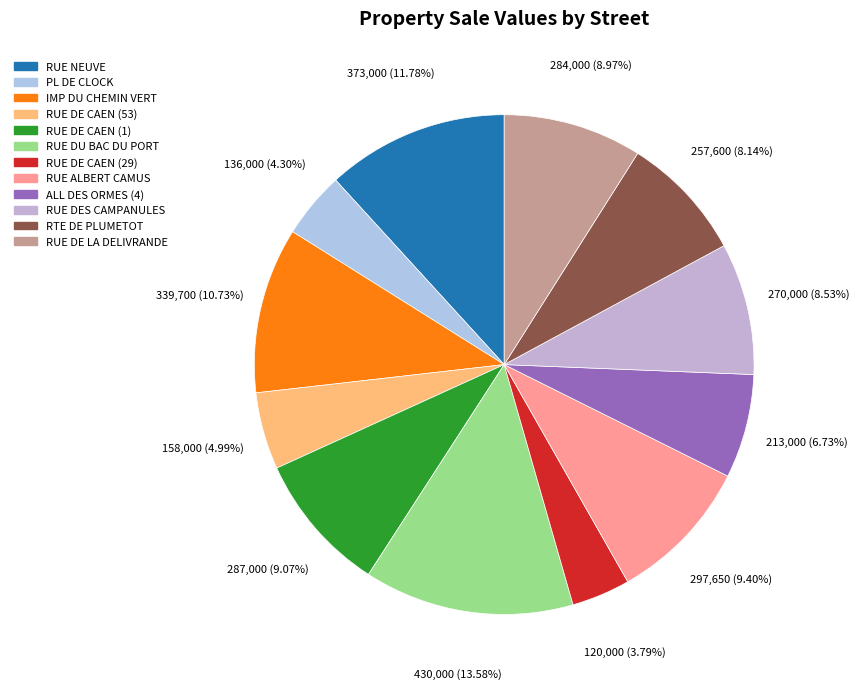

Is there any slice that represents more than half of the pie?

No